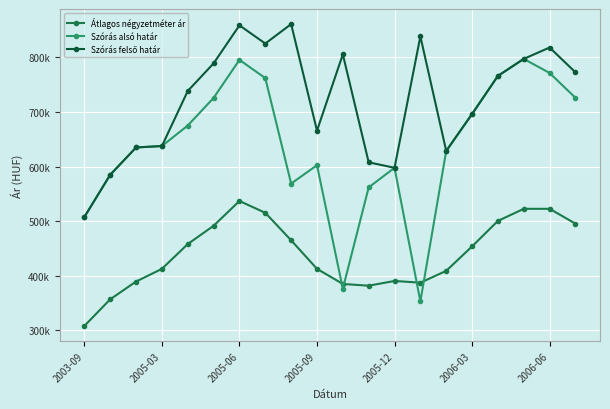

At which label does Átlagos négyzetméter ár reach its minimum?

2003-09